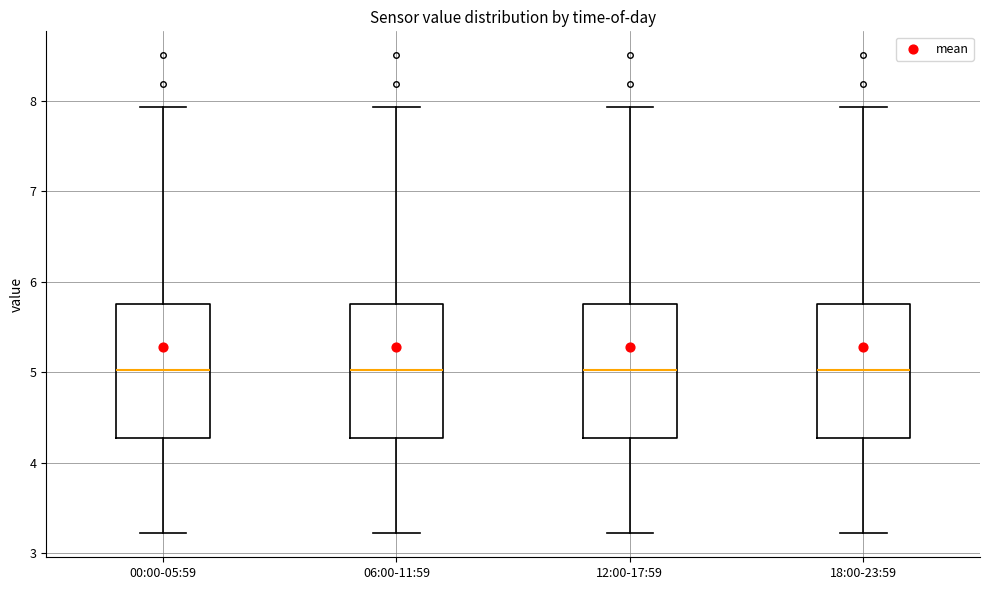

Where does the upper whisker of the box for 12:00-17:59 end on the y-axis? The values are not printed on the chart, so give them approximately, as read against the axis.

7.9